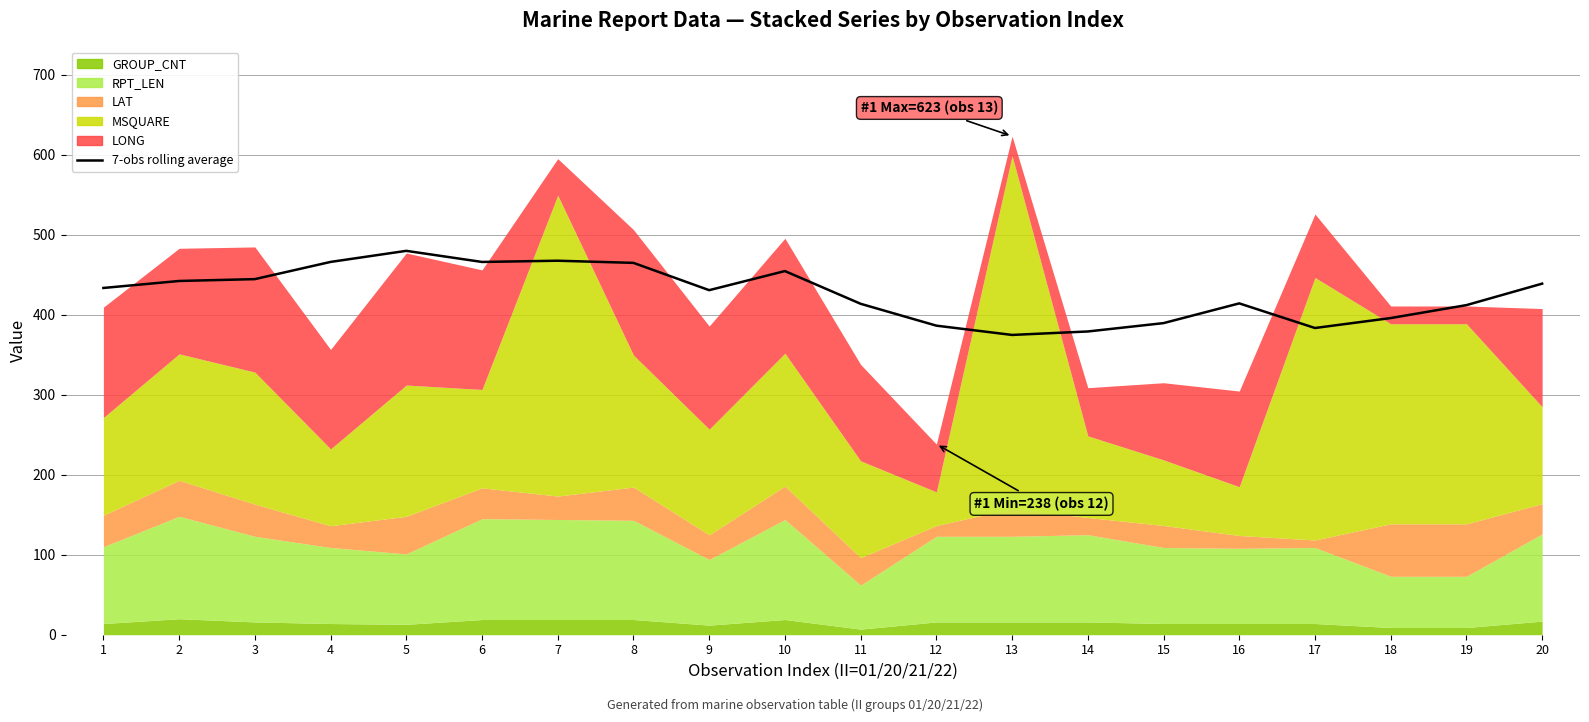

How many values exceed 433?

10